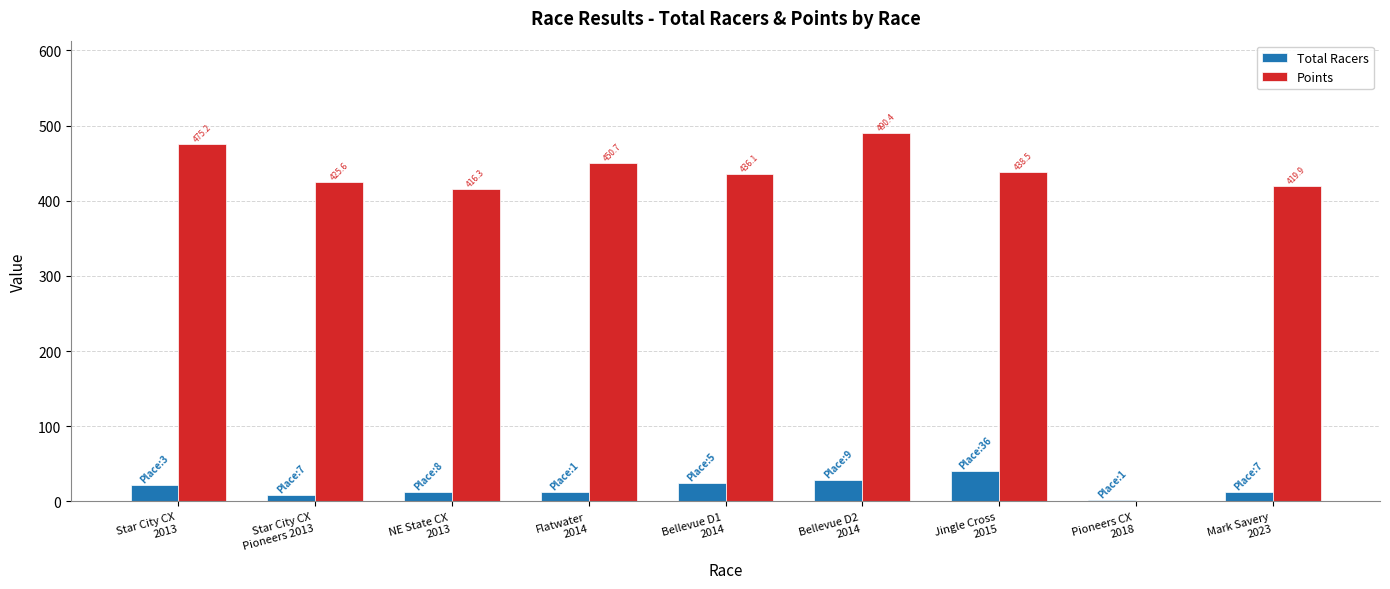

How many series are shown in this chart?

2